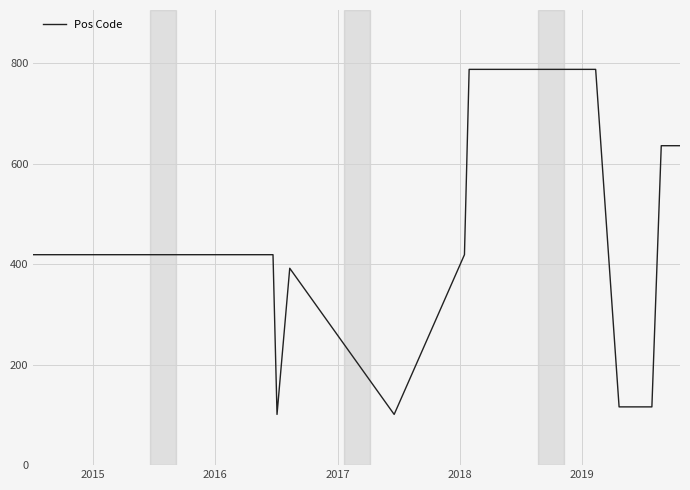

What is the difference between the maximum and minimum values?

687